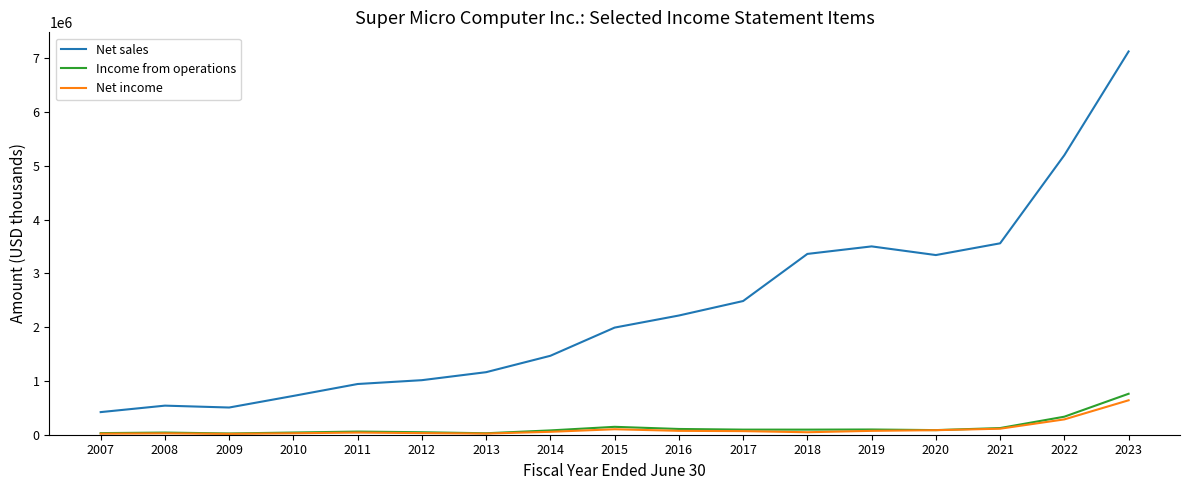

Which series has the largest range (max minus min)?

Net sales